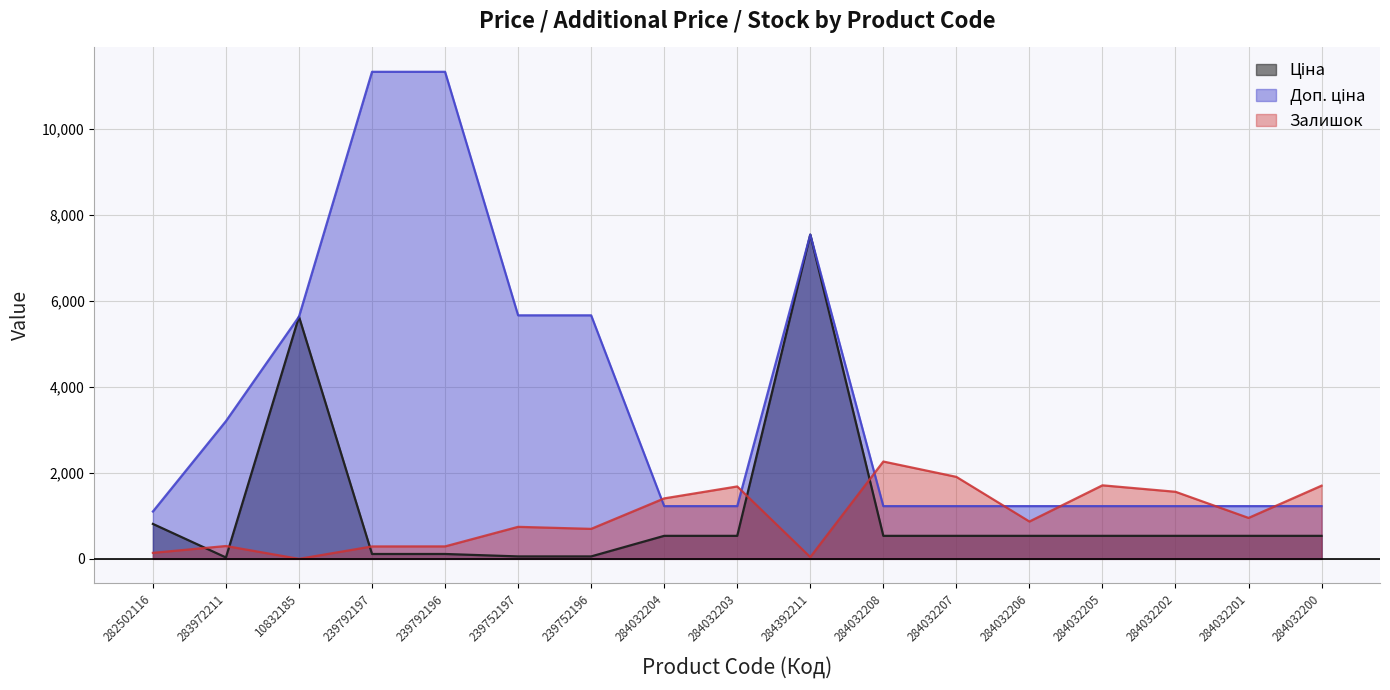

What is the label of the 17th point from the left?

284032200